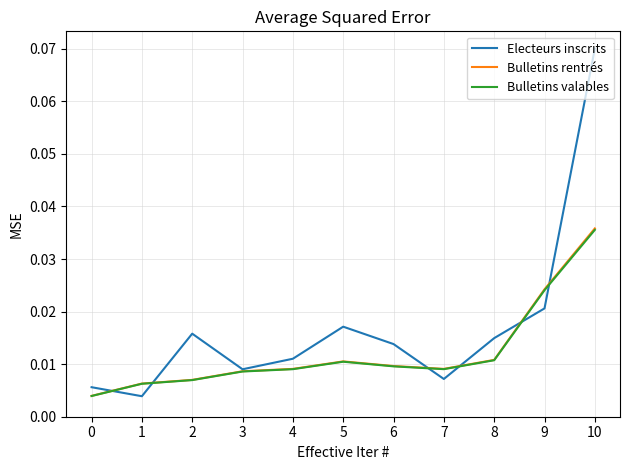

At which category is the sum across all series the highest?

10